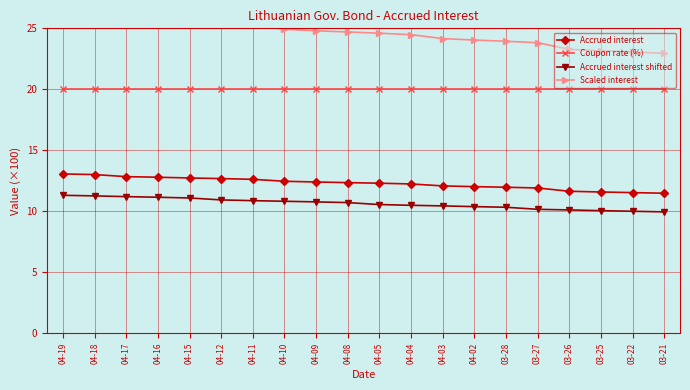

At which label does Accrued interest reach its peak?

04-19